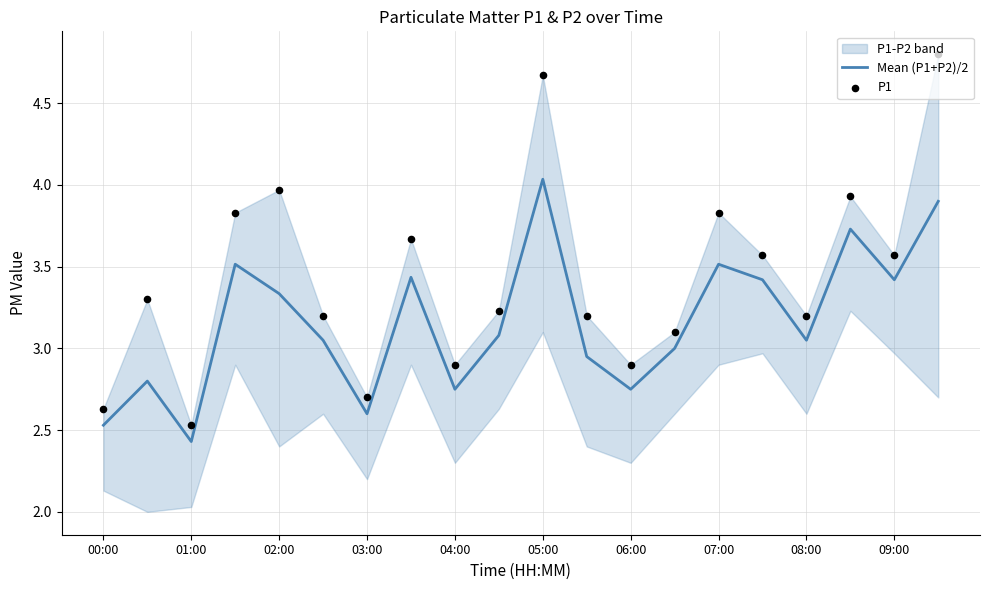

The value of Mean (P1+P2)/2 at 05:00 is 5.8. True or false?

False